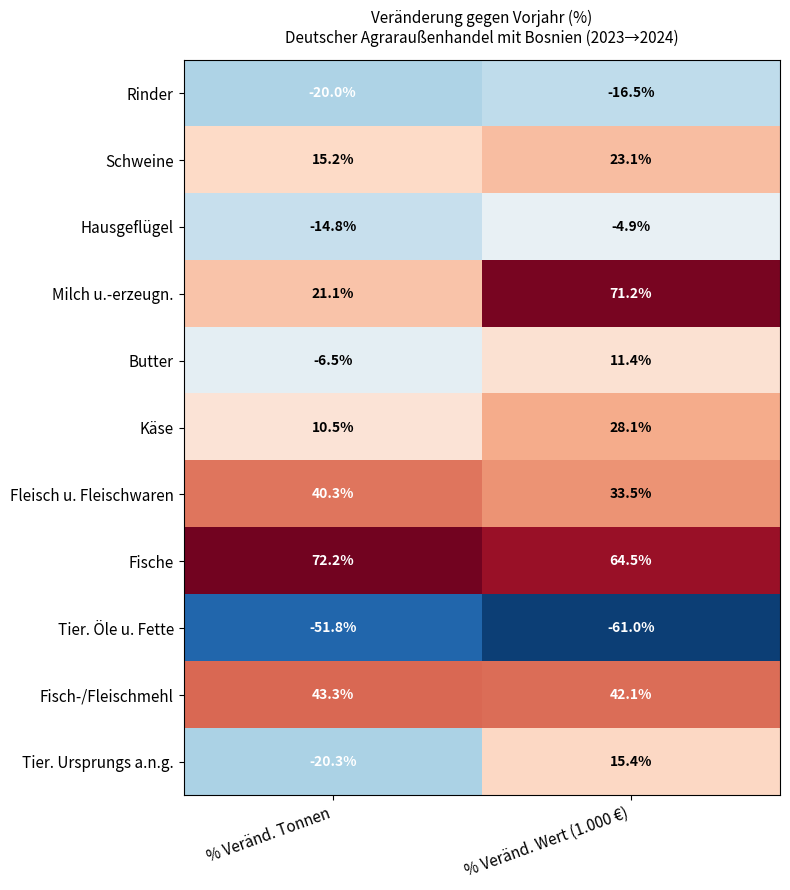

What is the sum of the Käse values at % Veränd. Tonnen and % Veränd. Wert (1.000 €)?

38.6